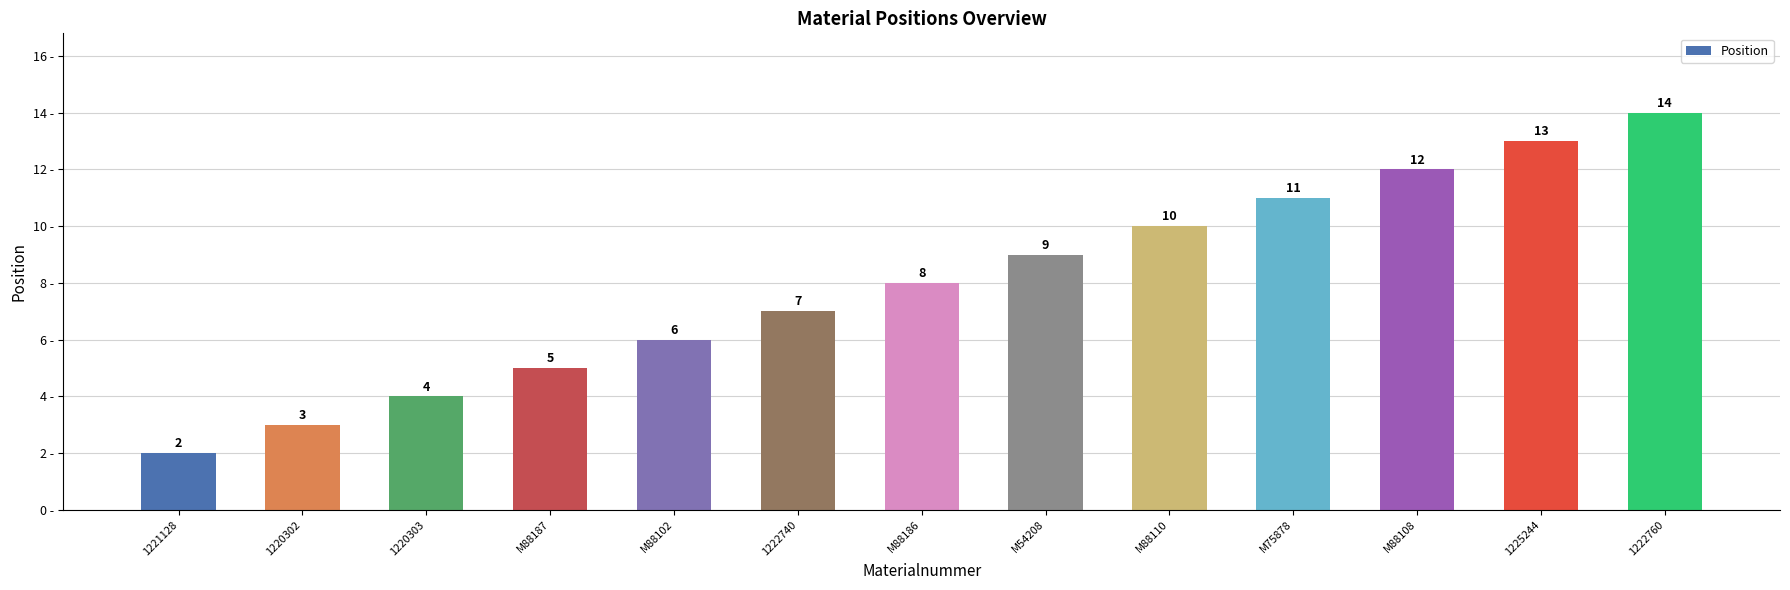

What is the minimum value shown in the chart?

2